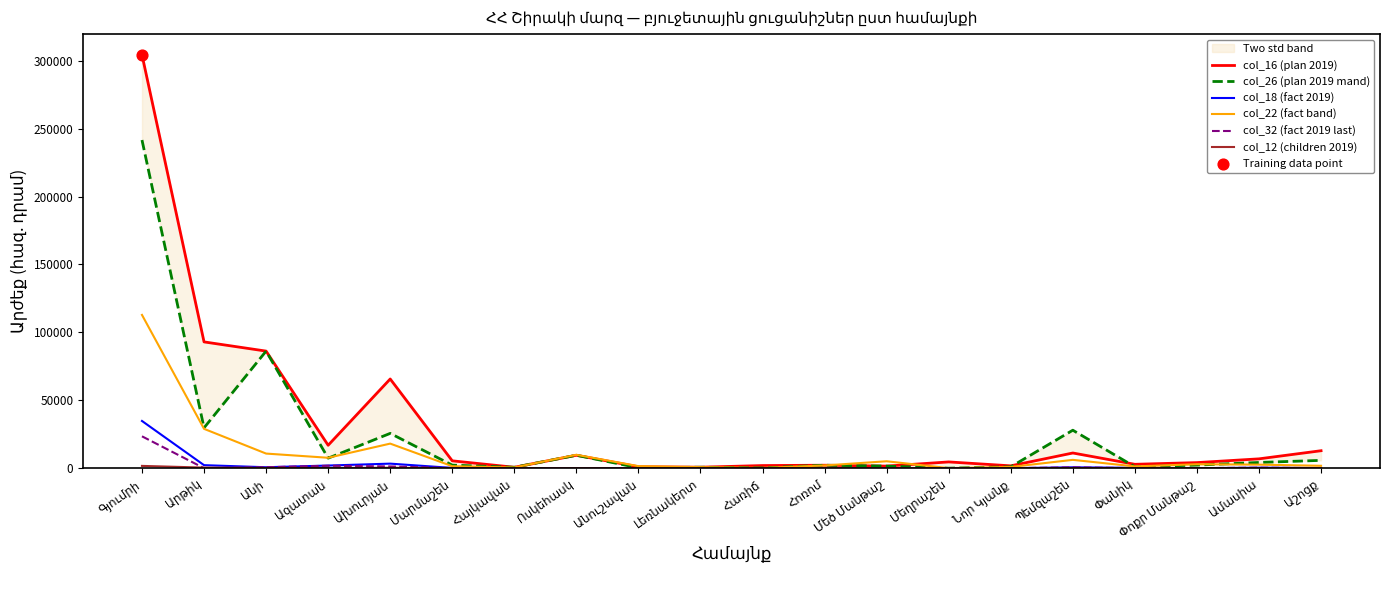

Which series contains the lowest Y value?

col_26 (plan 2019 mand)